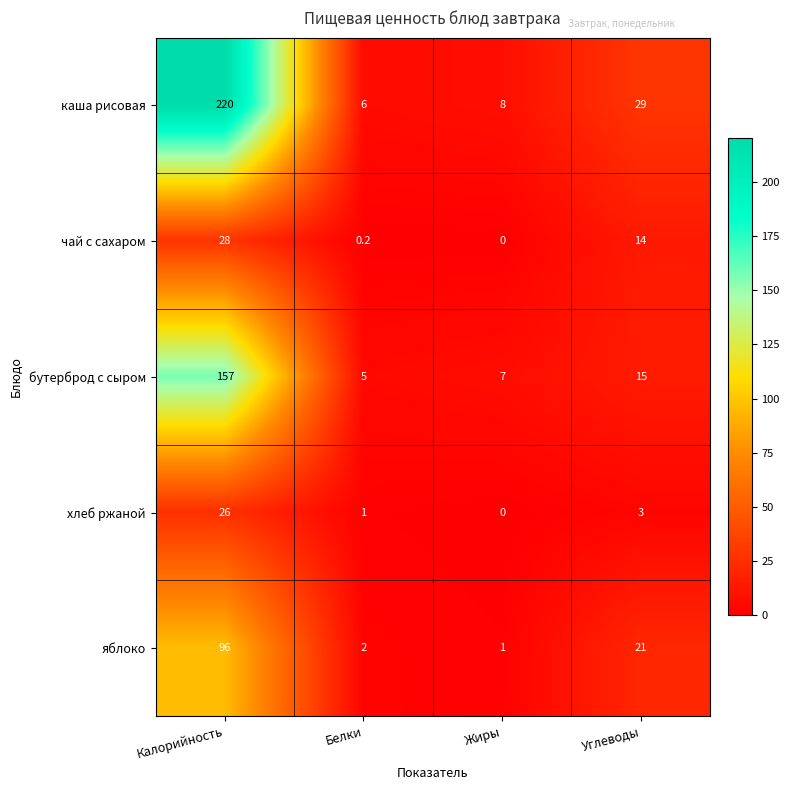

What is the approximate value of яблоко at Углеводы?

21.0